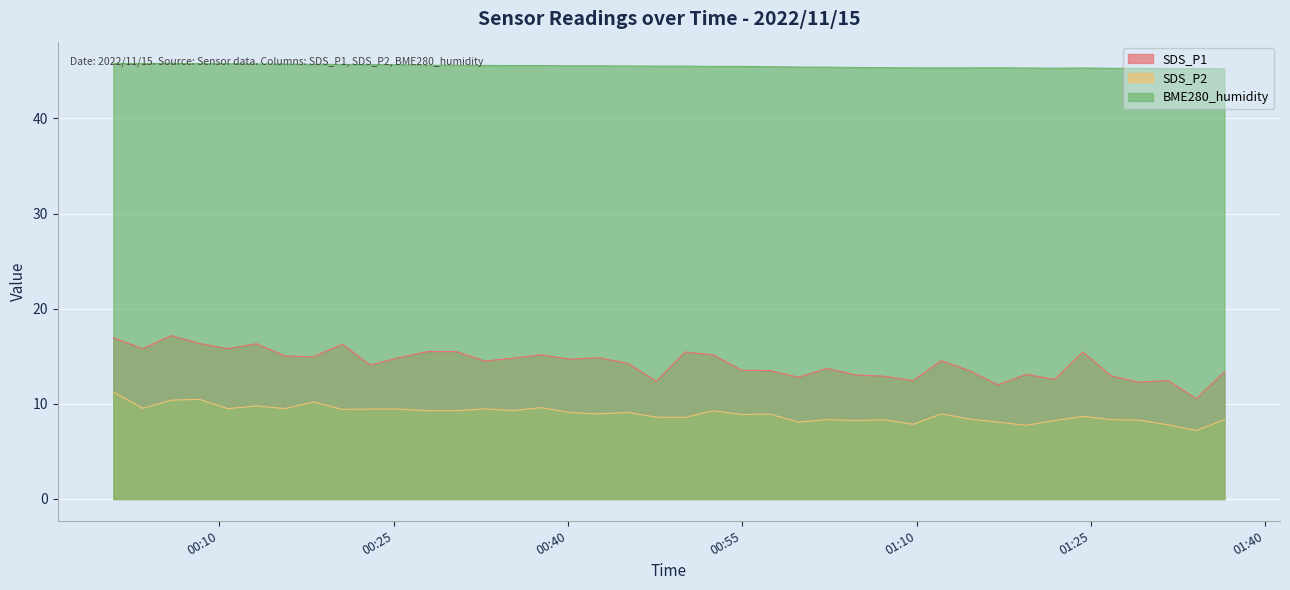

What is the difference between the SDS_P1 values at 2022/11/15 01:04:43 and 2022/11/15 01:24:19?

2.4